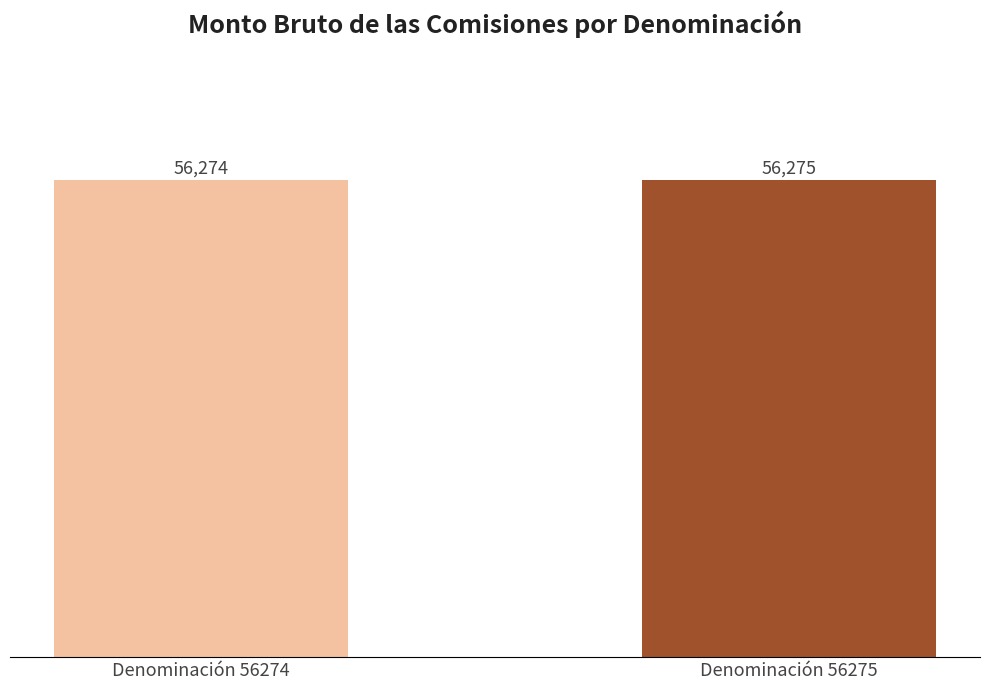

Count the number of categories in the chart.

2